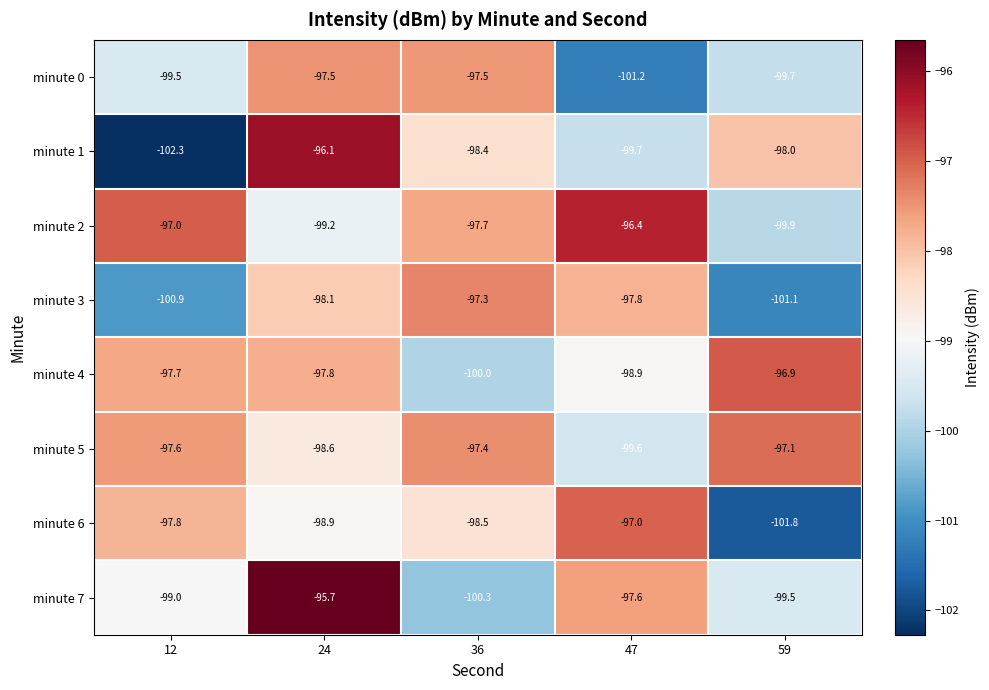

At 12, list the series in order from smallest to largest.

minute 1, minute 3, minute 0, minute 7, minute 6, minute 4, minute 5, minute 2